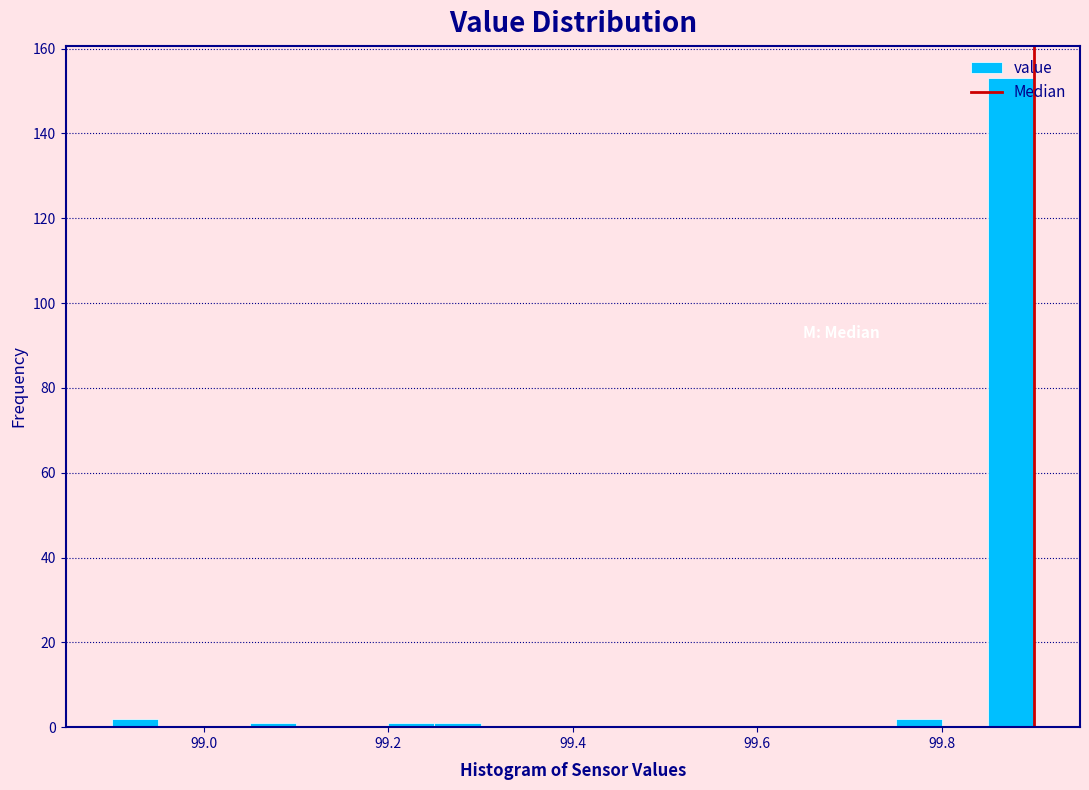

Read against the x-axis, roughly where is the centre of the tallest bar?

99.88